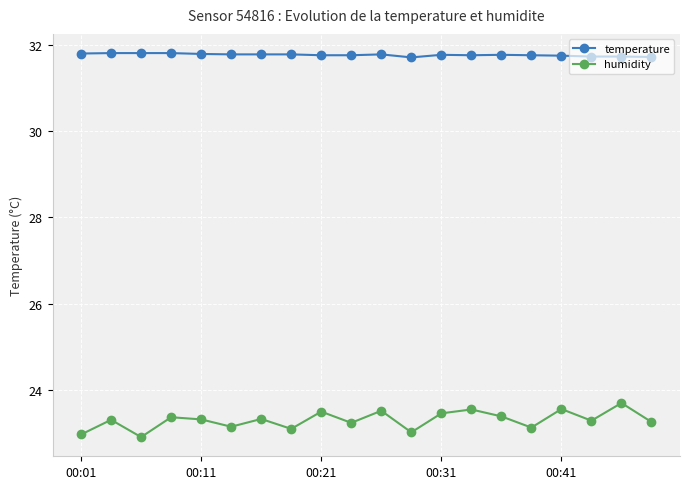

At how many categories does at least one series exceed 30?

20